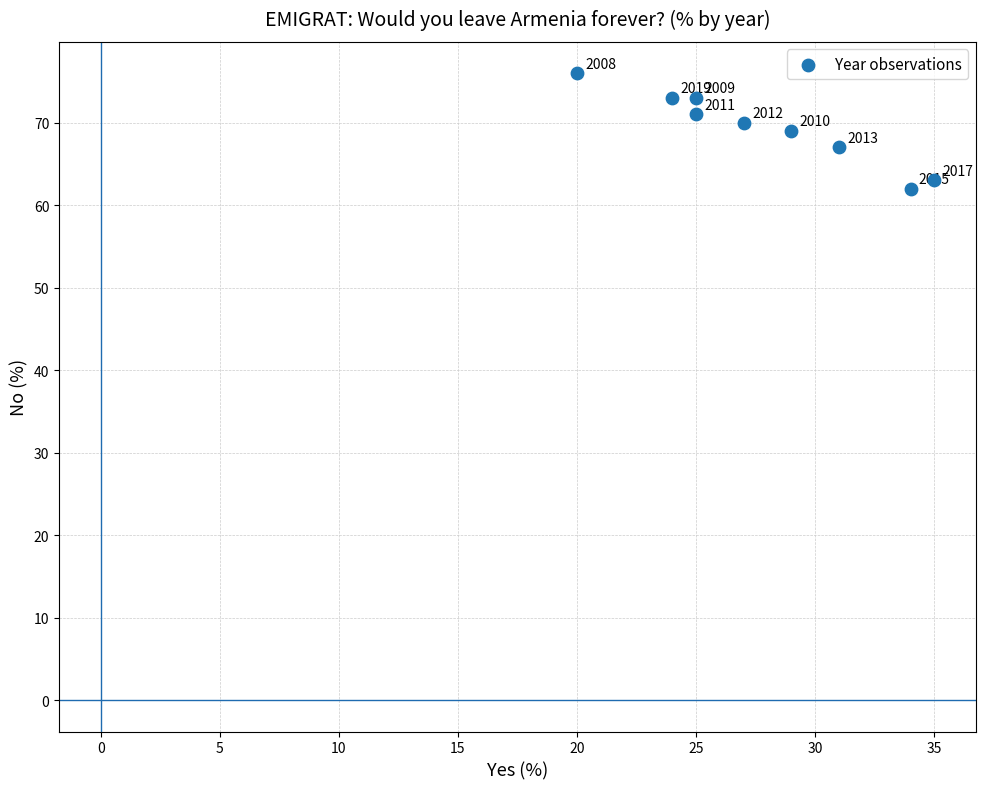

What Y value in the scatter plot is closest to 69?

69